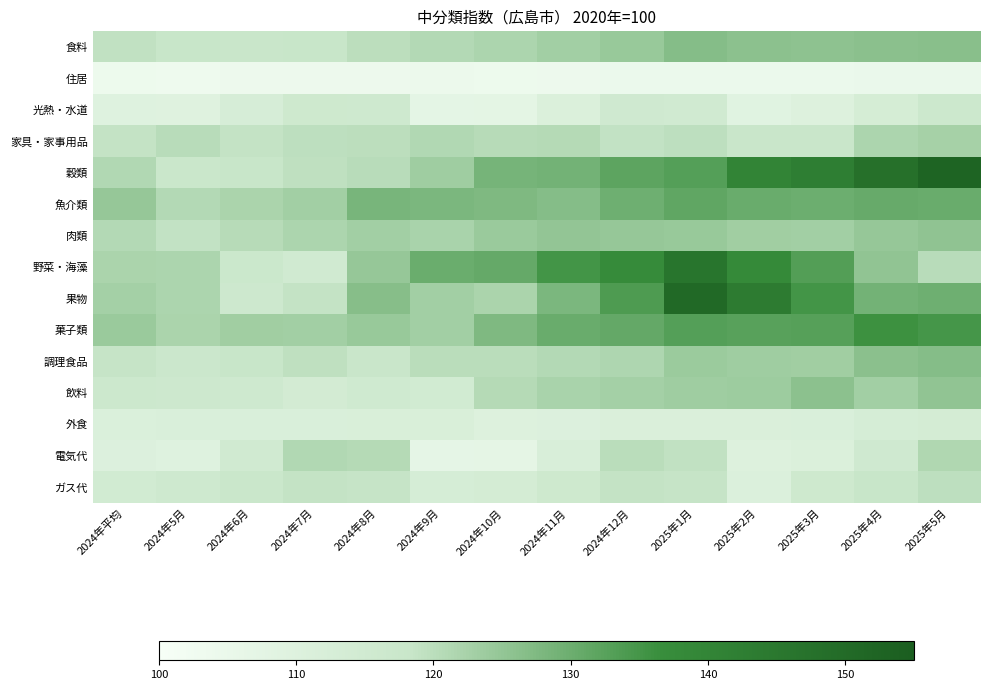

At how many categories does at least one series exceed 143?

4